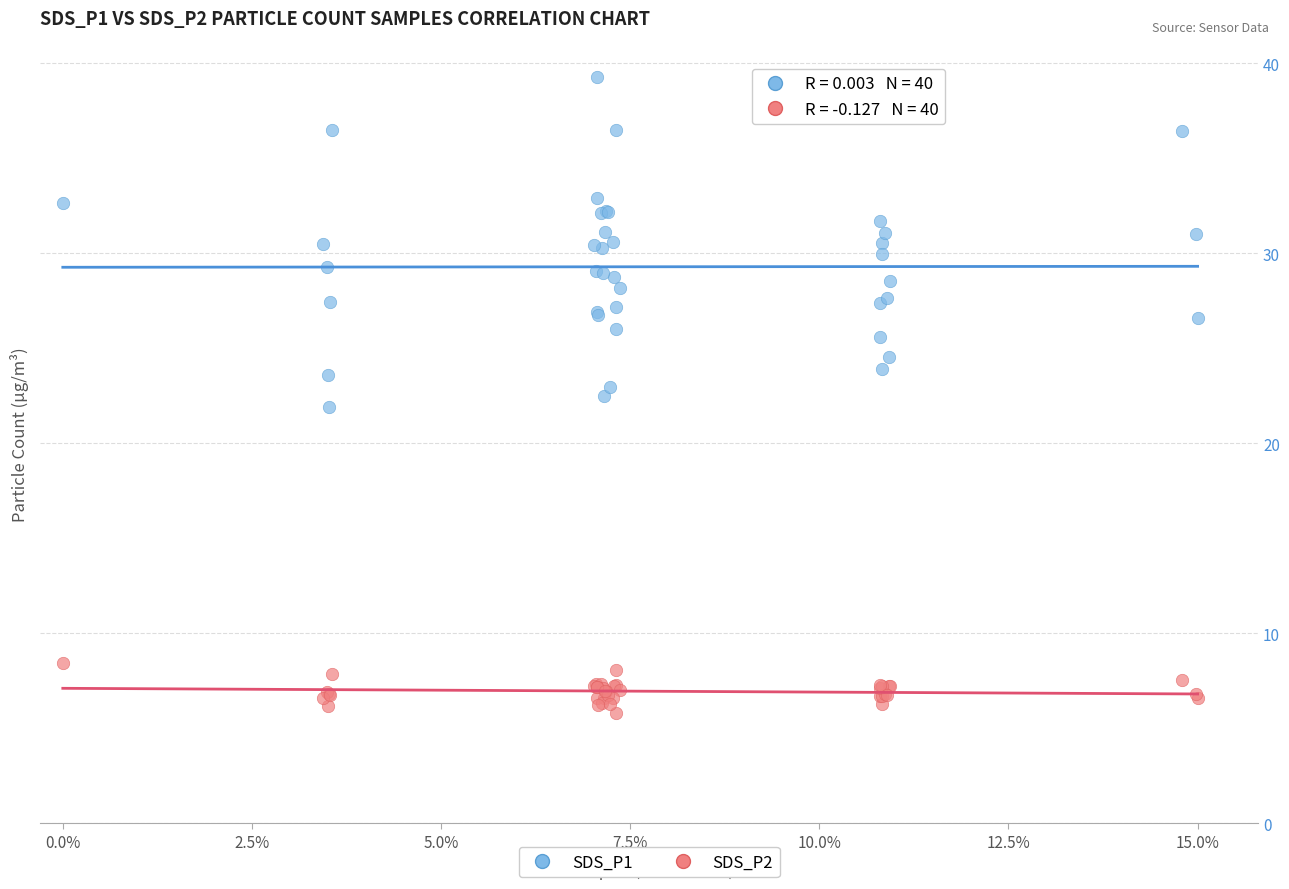

Which series contains the highest Y value?

SDS_P1